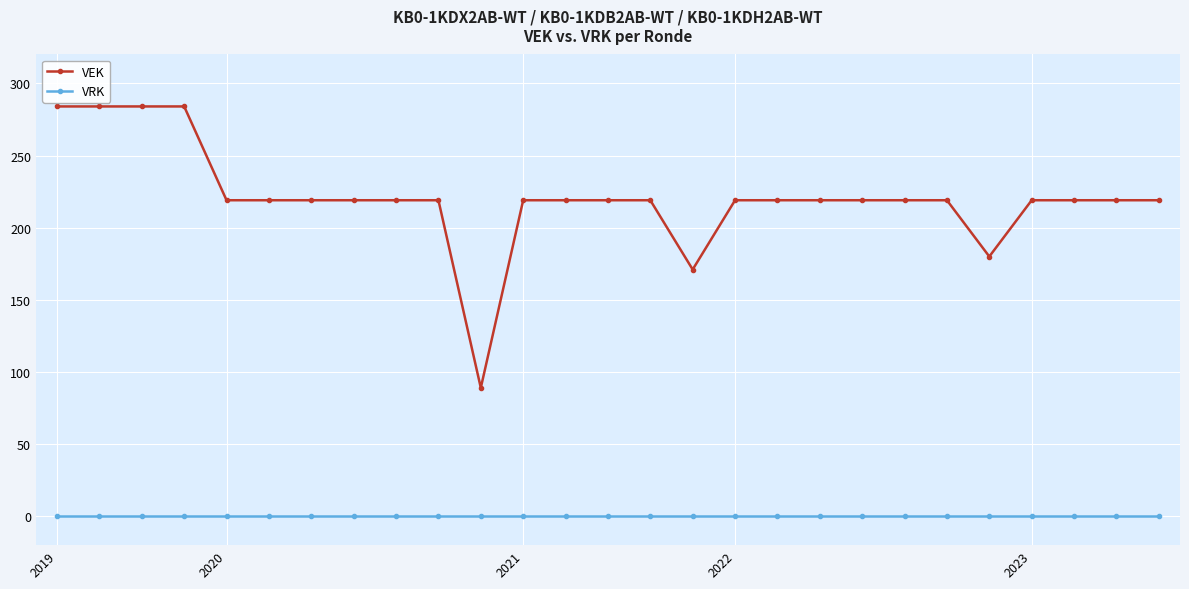

What is the sum of all VEK values?

5956